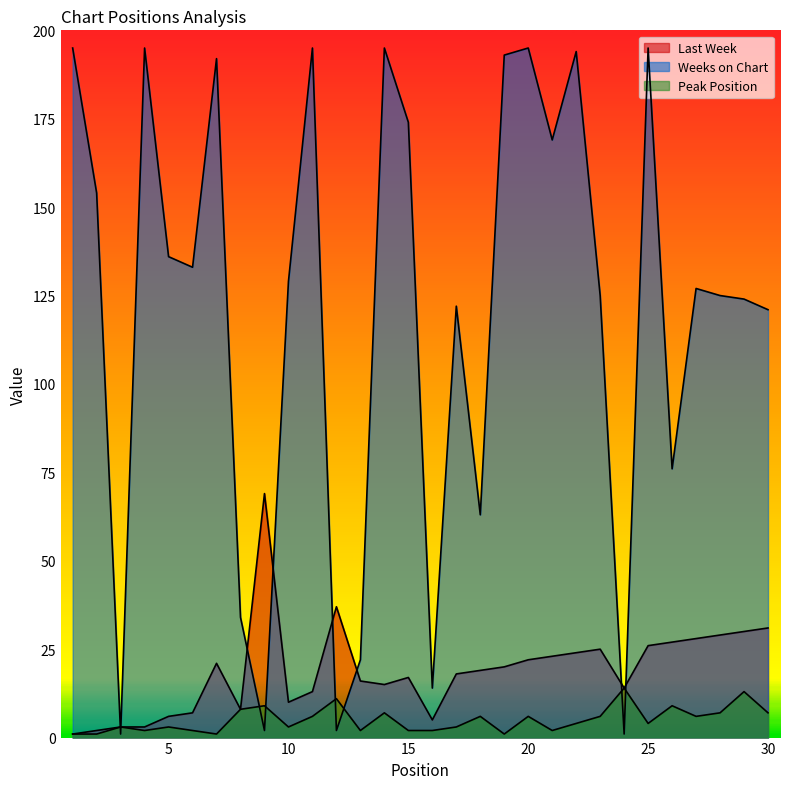

Which label corresponds to the largest value in the chart?

1